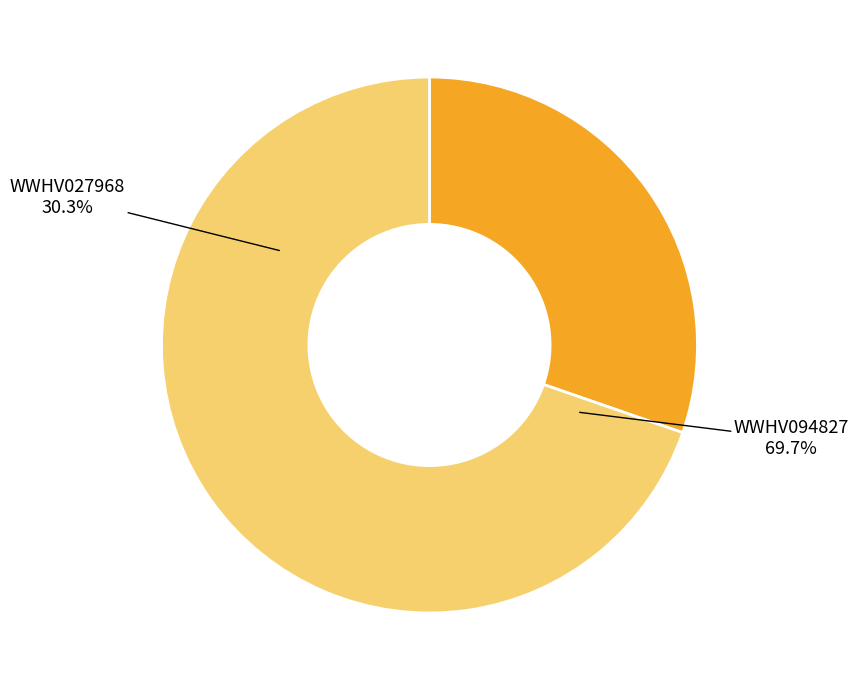

What portion of the pie excludes WWHV094827?

30.3%